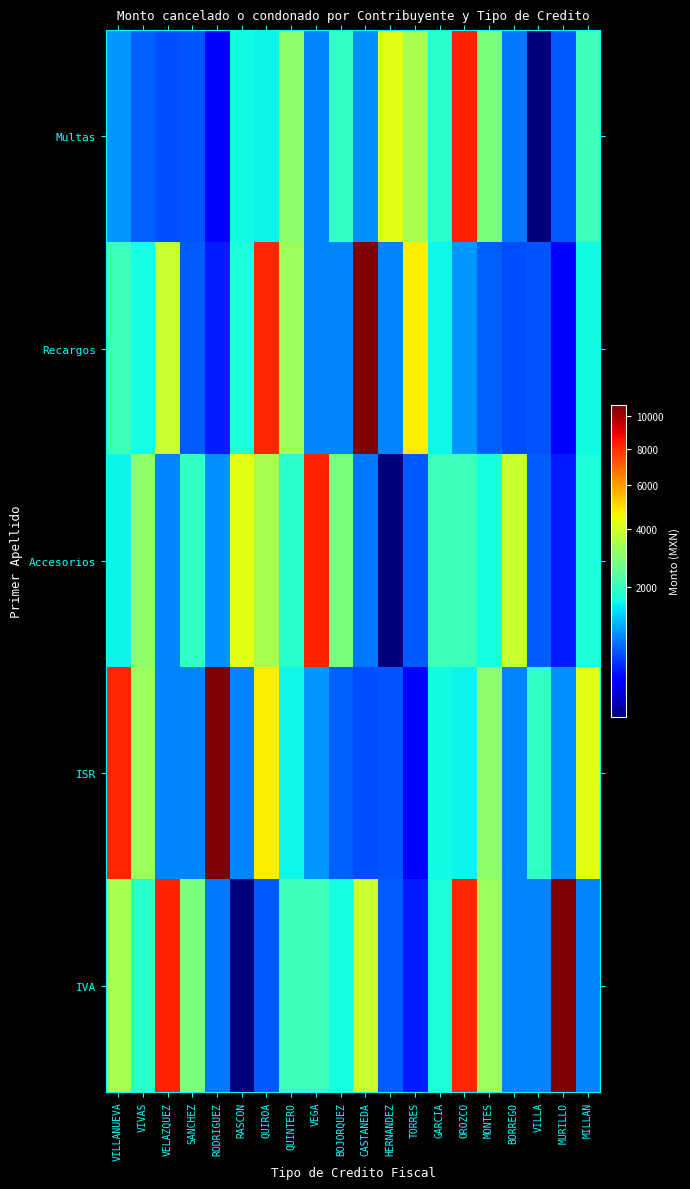

Reading left to right, extract all data points from this chart.

Multas: VILLANUEVA=964	VIVAS=672	VELAZQUEZ=579	SANCHEZ=610	RODRIGUEZ=291	RASCON=1623	QUIROA=1576	QUINTERO=3056	VEGA=838	BOJORQUEZ=1957	CASTANEDA=916	HERNANDEZ=4262	TORRES=3402	GARCIA=1867	OROZCO=8226	MONTES=2771	BORREGO=784	VILLA=153	MURILLO=635	MILLAN=2058
Recargos: VILLANUEVA=2053	VIVAS=1646	VELAZQUEZ=3880	SANCHEZ=648	RODRIGUEZ=405	RASCON=1720	QUIROA=8178	QUINTERO=3218	VEGA=852	BOJORQUEZ=842	CASTANEDA=10757	HERNANDEZ=854	TORRES=4772	GARCIA=1589	OROZCO=964	MONTES=672	BORREGO=579	VILLA=610	MURILLO=291	MILLAN=1623
Accesorios: VILLANUEVA=1576	VIVAS=3056	VELAZQUEZ=838	SANCHEZ=1957	RODRIGUEZ=916	RASCON=4262	QUIROA=3402	QUINTERO=1867	VEGA=8226	BOJORQUEZ=2771	CASTANEDA=784	HERNANDEZ=153	TORRES=635	GARCIA=2058	OROZCO=2053	MONTES=1646	BORREGO=3880	VILLA=648	MURILLO=405	MILLAN=1720
ISR: VILLANUEVA=8178	VIVAS=3218	VELAZQUEZ=852	SANCHEZ=842	RODRIGUEZ=10757	RASCON=854	QUIROA=4772	QUINTERO=1589	VEGA=964	BOJORQUEZ=672	CASTANEDA=579	HERNANDEZ=610	TORRES=291	GARCIA=1623	OROZCO=1576	MONTES=3056	BORREGO=838	VILLA=1957	MURILLO=916	MILLAN=4262
IVA: VILLANUEVA=3402	VIVAS=1867	VELAZQUEZ=8226	SANCHEZ=2771	RODRIGUEZ=784	RASCON=153	QUIROA=635	QUINTERO=2058	VEGA=2053	BOJORQUEZ=1646	CASTANEDA=3880	HERNANDEZ=648	TORRES=405	GARCIA=1720	OROZCO=8178	MONTES=3218	BORREGO=852	VILLA=842	MURILLO=10757	MILLAN=854